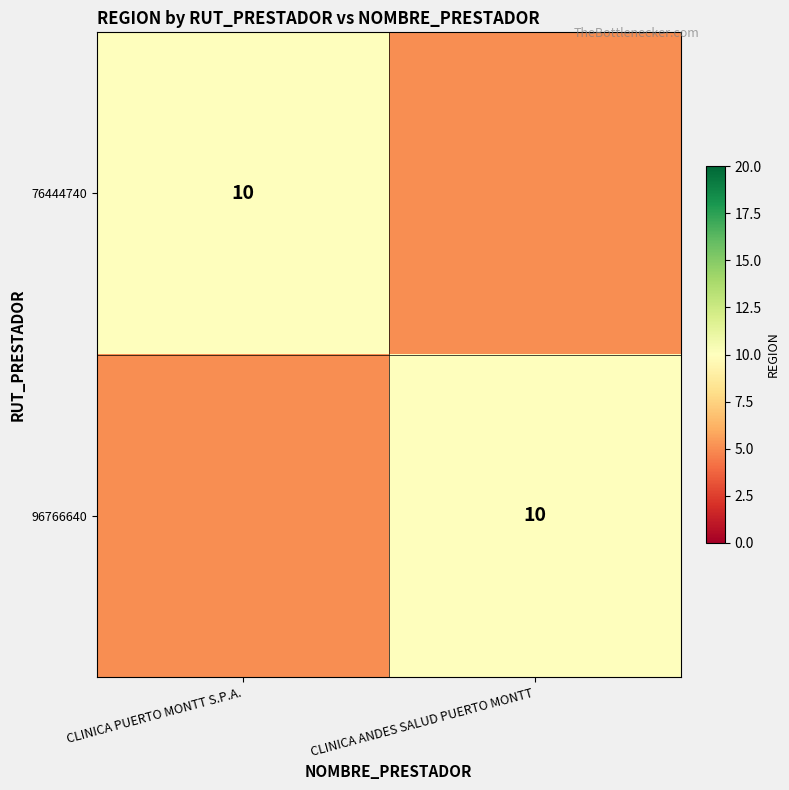

What is the sum of the 76444740 values at CLINICA ANDES SALUD PUERTO MONTT and CLINICA PUERTO MONTT S.P.A.?

10